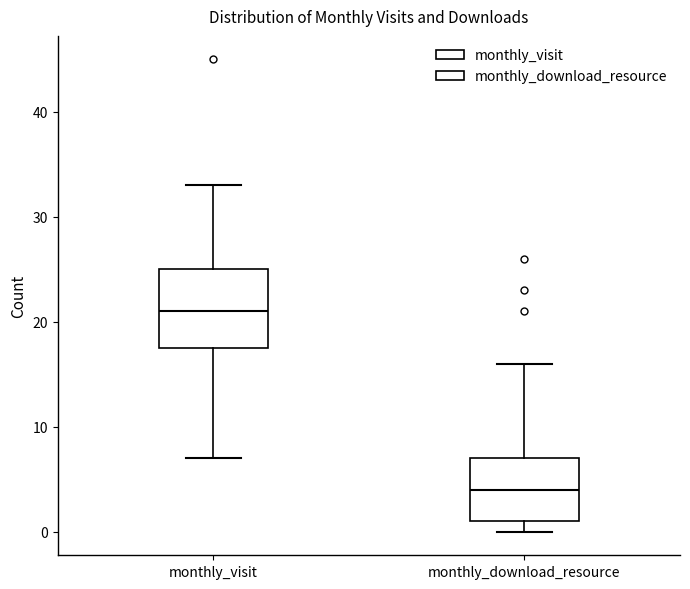

Which box has the lowest median line?

monthly_download_resource